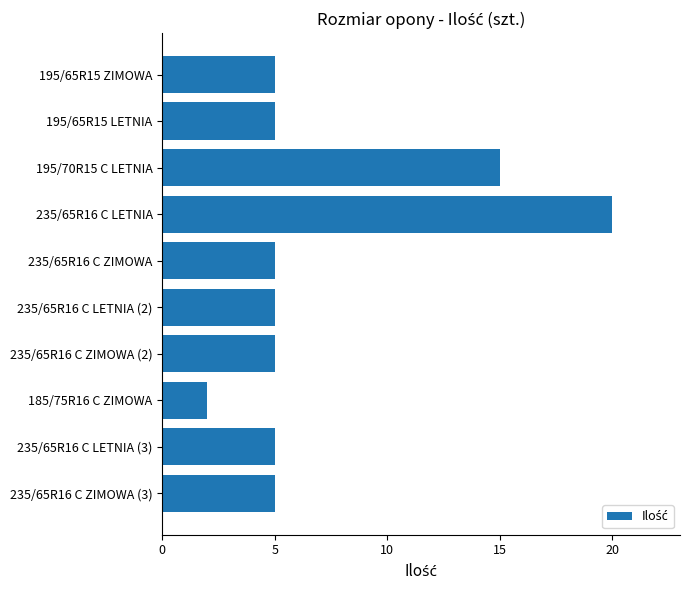

Which has a higher value, 235/65R16 C LETNIA or 235/65R16 C LETNIA (2)?

235/65R16 C LETNIA